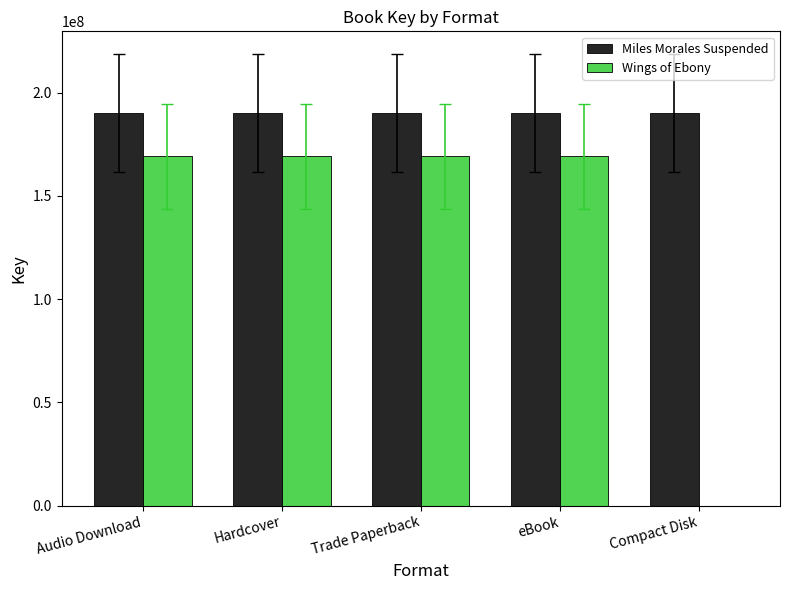

Is the value of Wings of Ebony at Audio Download greater than the value of Miles Morales Suspended at Trade Paperback?

No